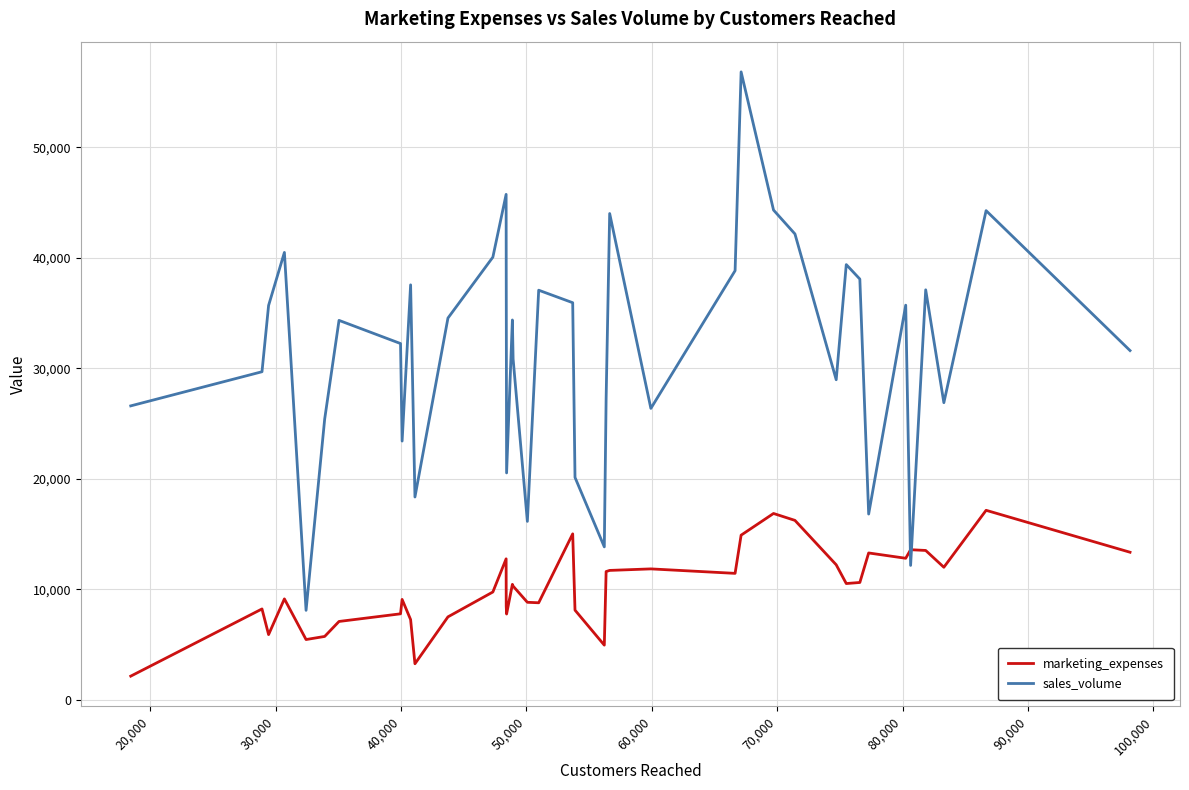

What is the highest value of the marketing_expenses series?

17147.7